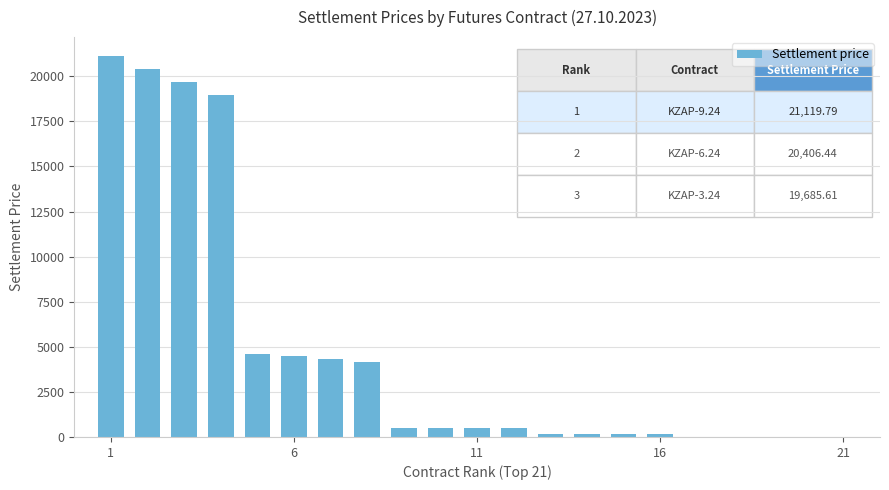

What is the maximum value shown in the chart?

21119.8